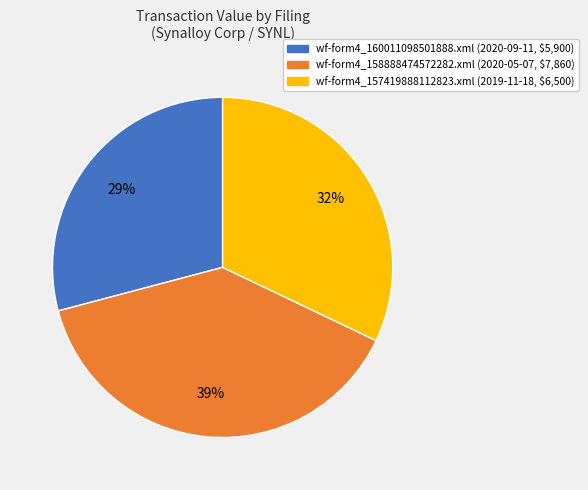

To the nearest percent, what percentage of the pie is wf-form4_158888474572282.xml?

39%